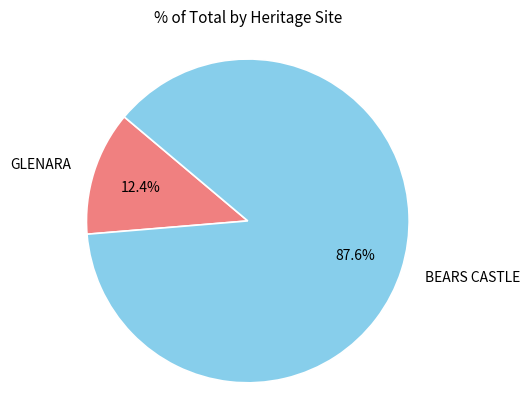

Which slice is the smallest?

GLENARA